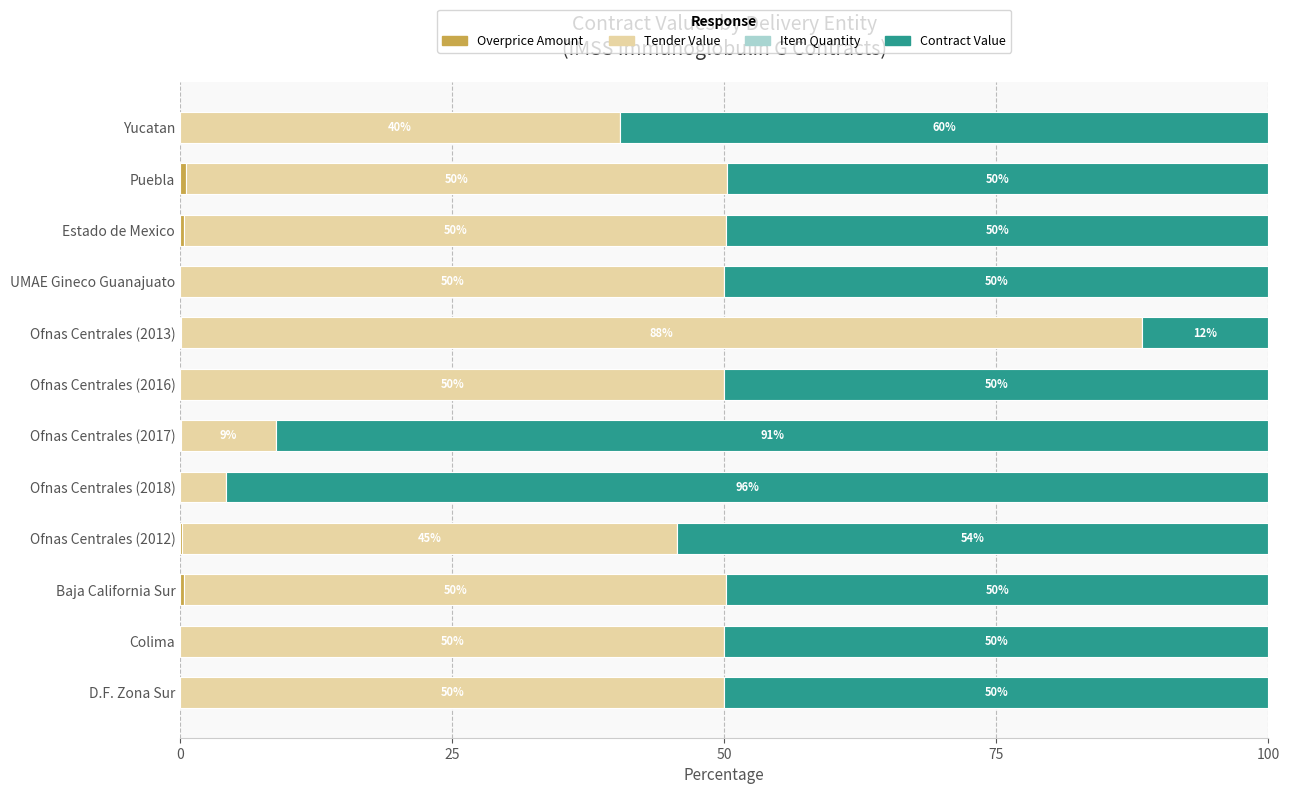

How many distinct data groups are displayed?

4